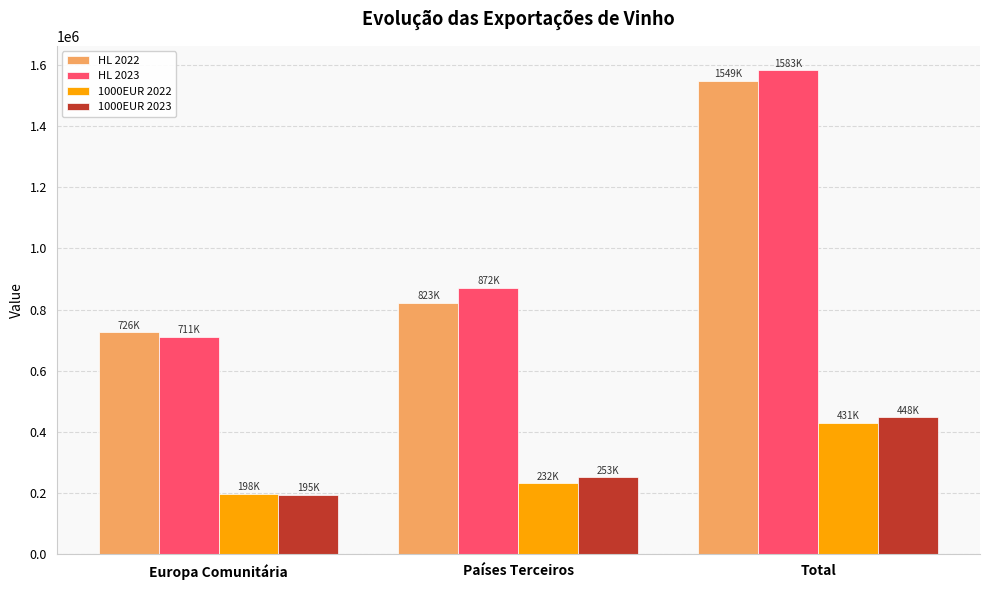

What is the difference between the maximum and second lowest values in the HL 2023 series?

711320.8